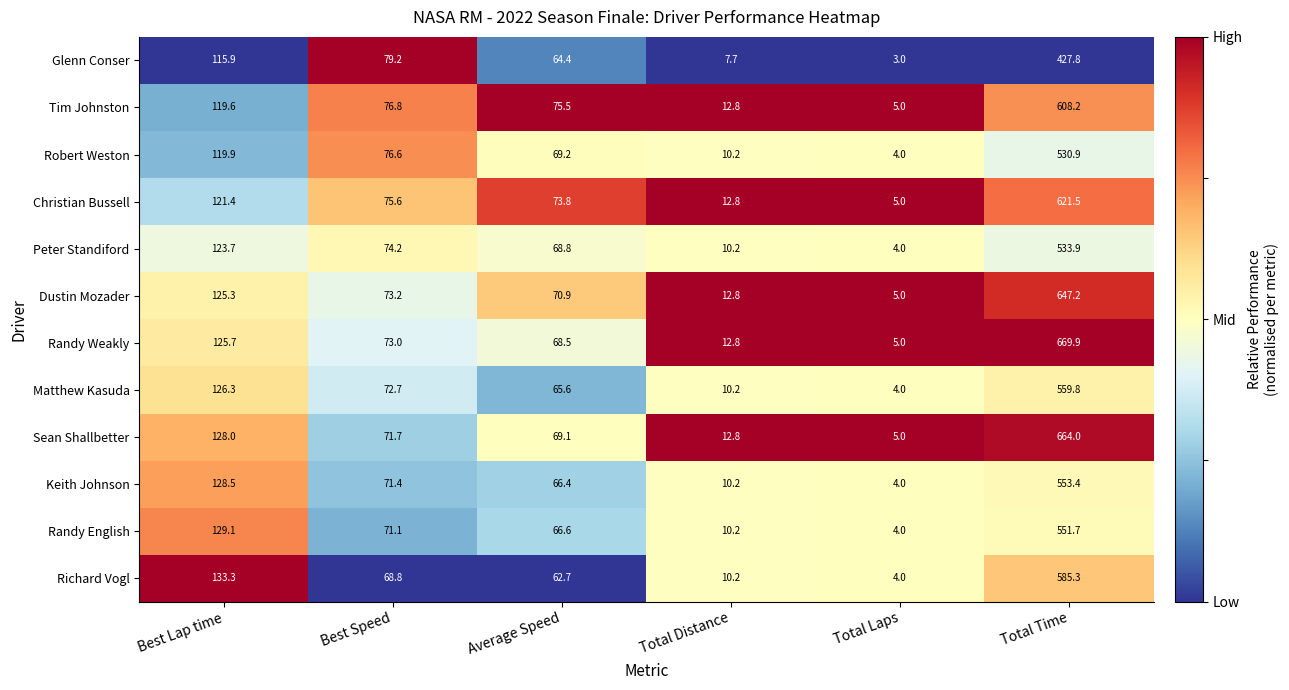

The Randy English series shows 10.2 at Total Distance. True or false?

True